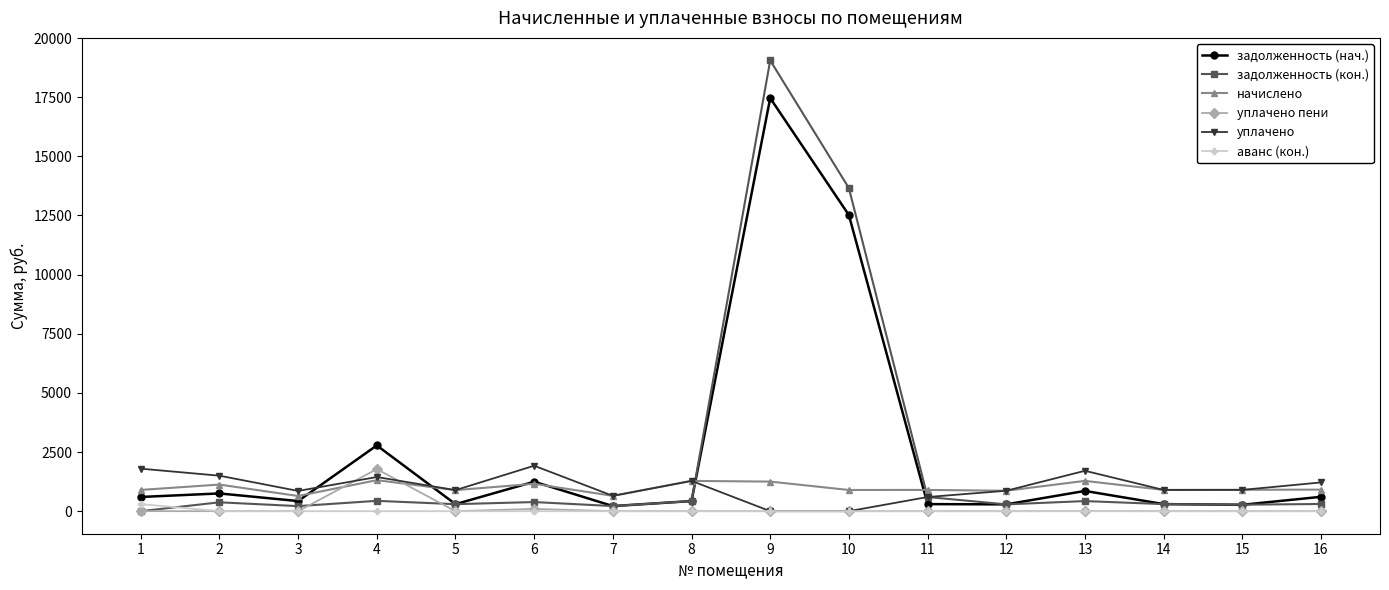

Which series has the largest range (max minus min)?

задолженность (кон.)